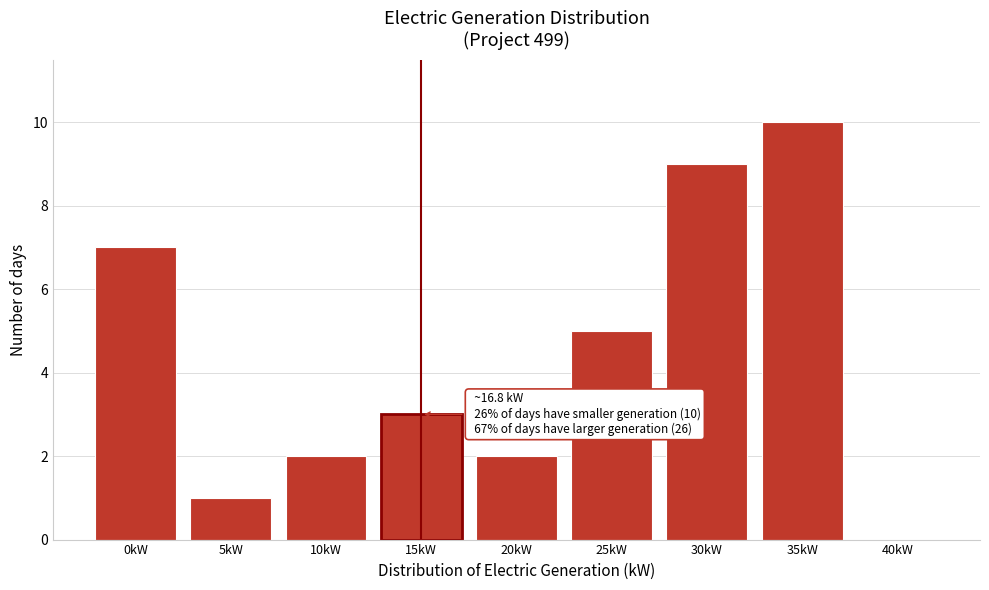

Reading left to right, transcribe all the data shown in this chart.

0kW=7	5kW=1	10kW=2	15kW=3	20kW=2	25kW=5	30kW=9	35kW=10	40kW=0